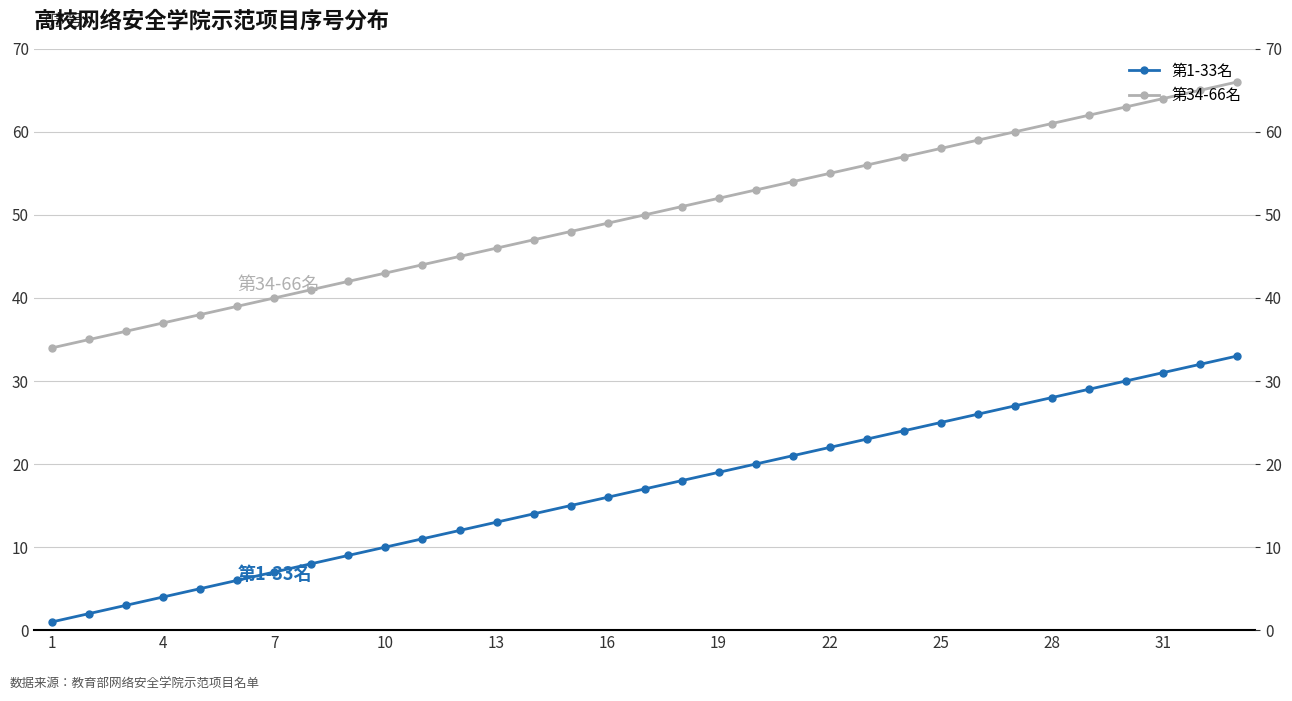

What is the spread (max minus min) of values at 31?

33